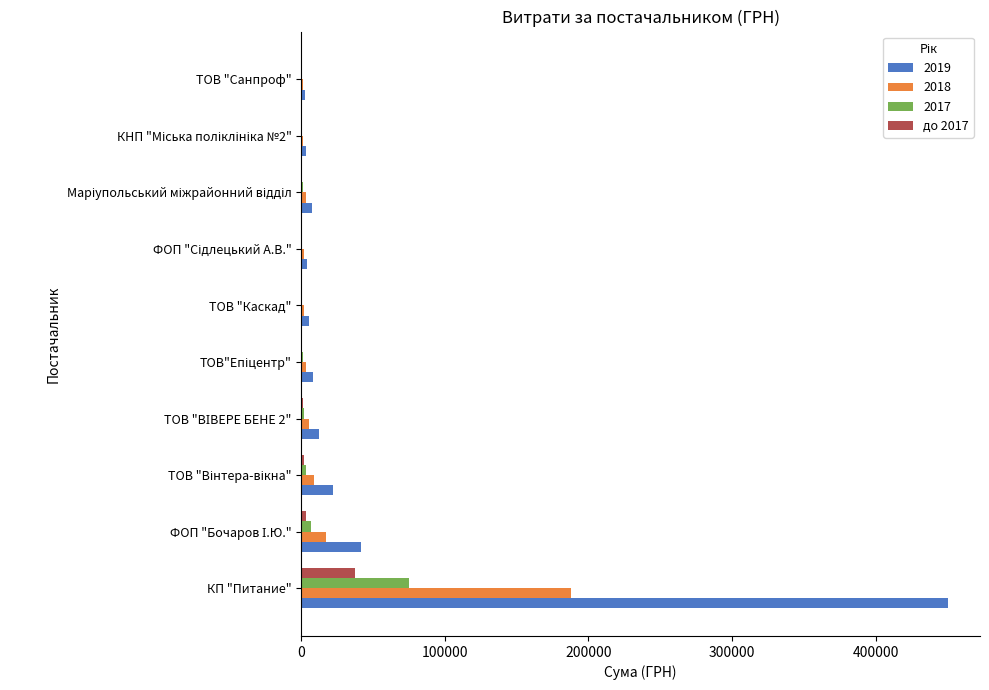

At which label does 2018 reach its peak?

КП "Питание"